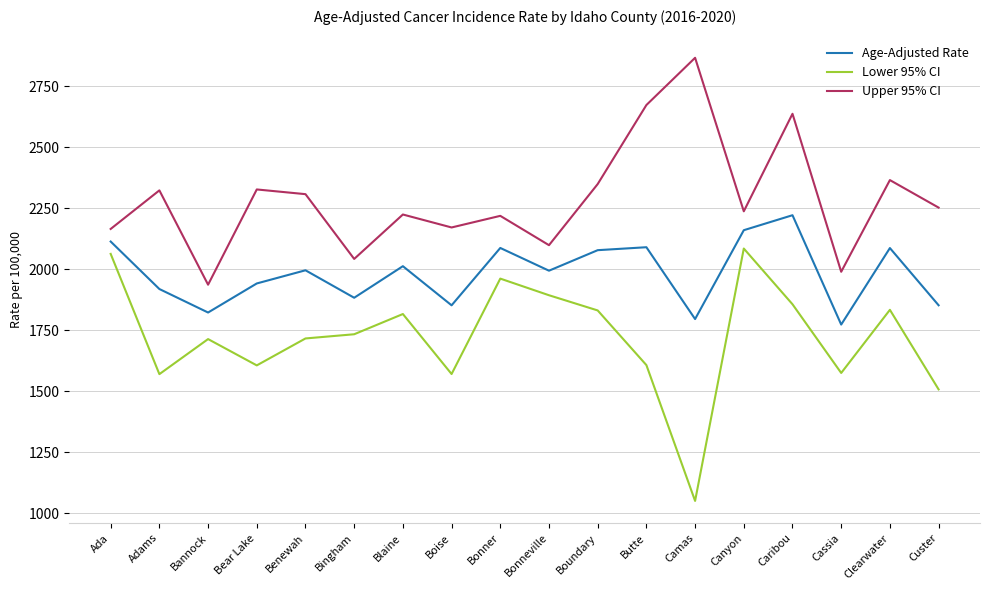

What is the approximate value of Upper 95% CI at Ada?

2165.1